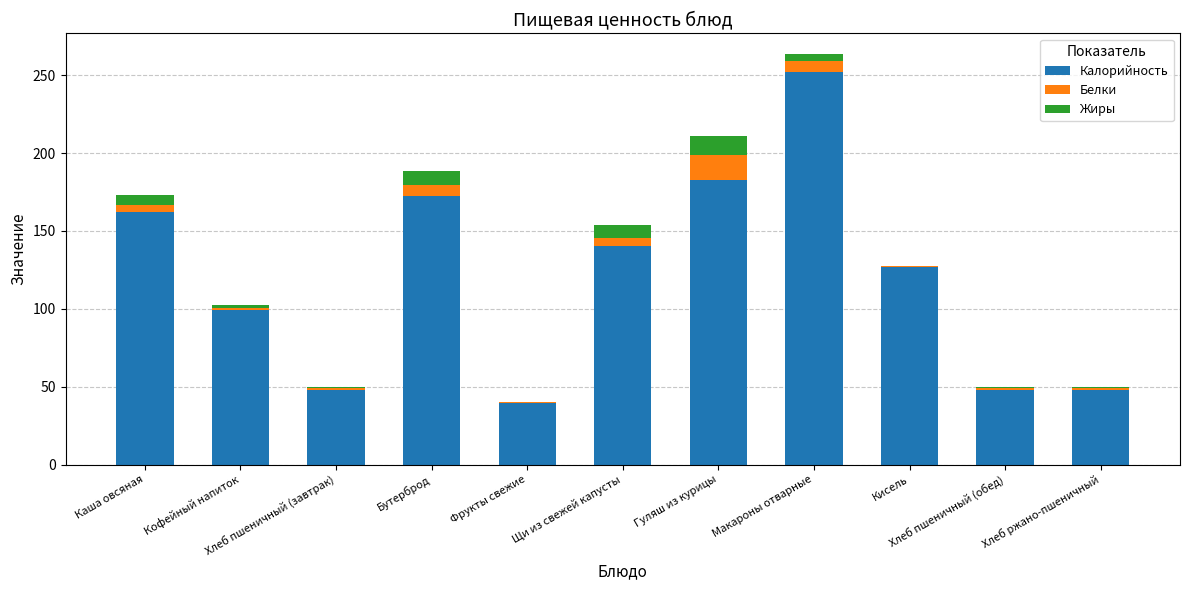

Which series has the largest range (max minus min)?

Калорийность